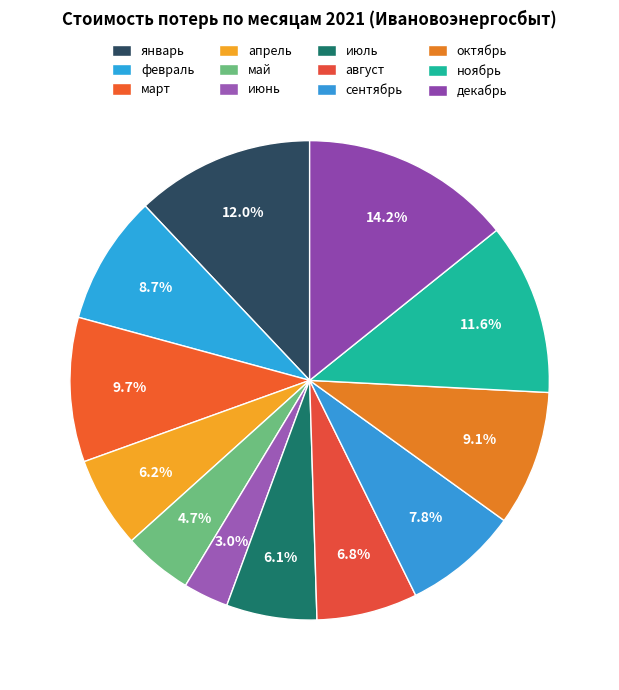

Which slice is the largest?

декабрь